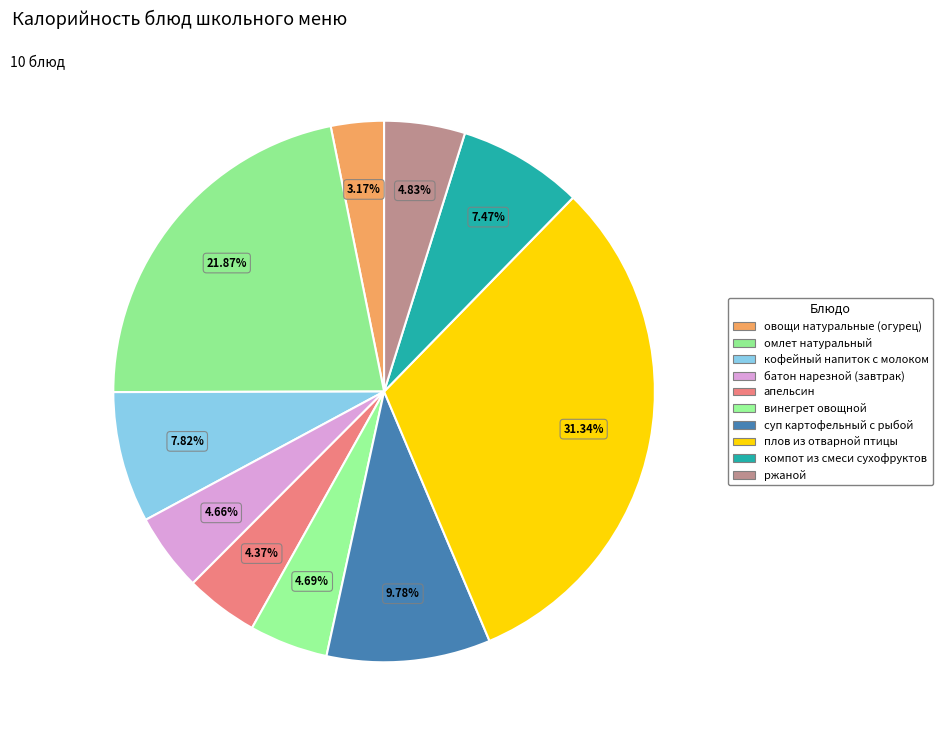

Count the number of slices in the pie.

10